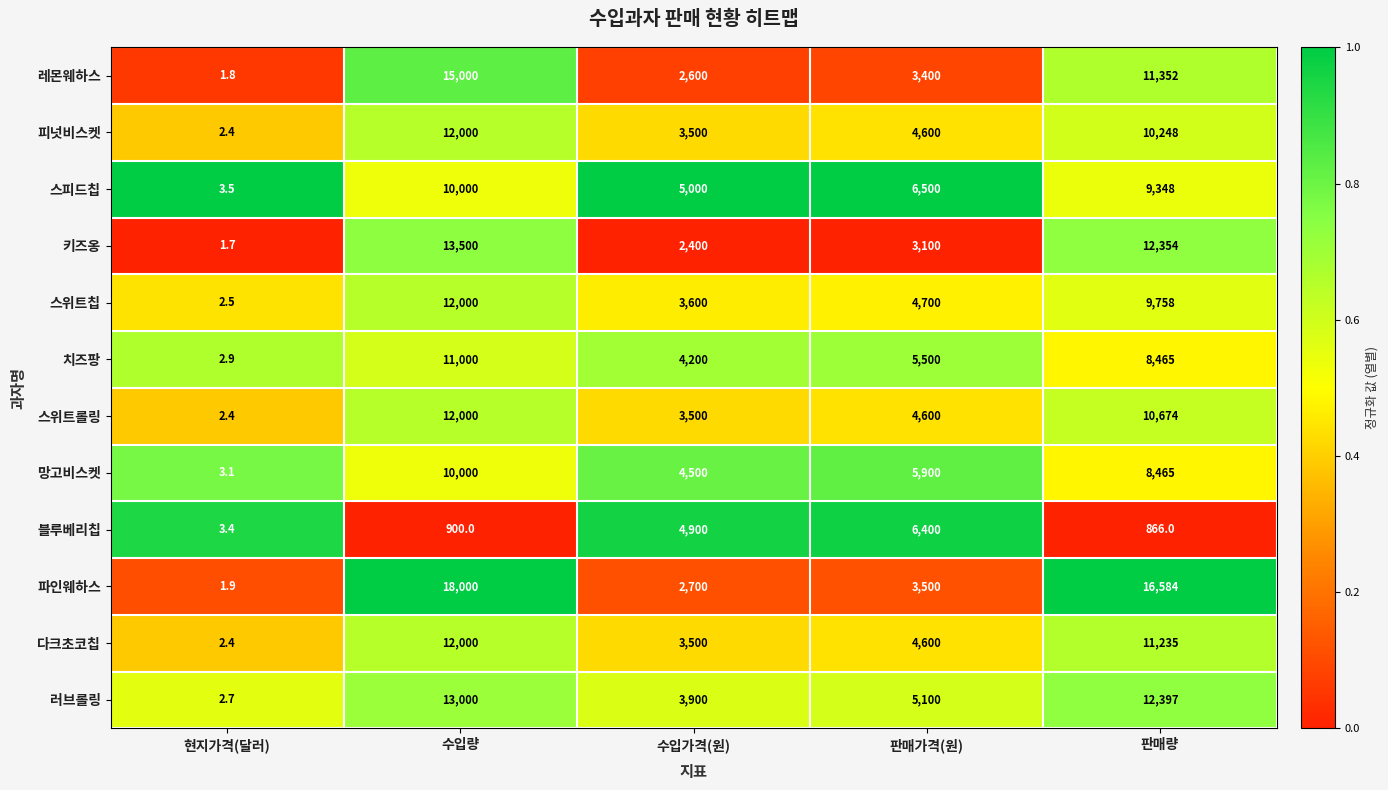

Which category has the lowest value across all series?

현지가격(달러)